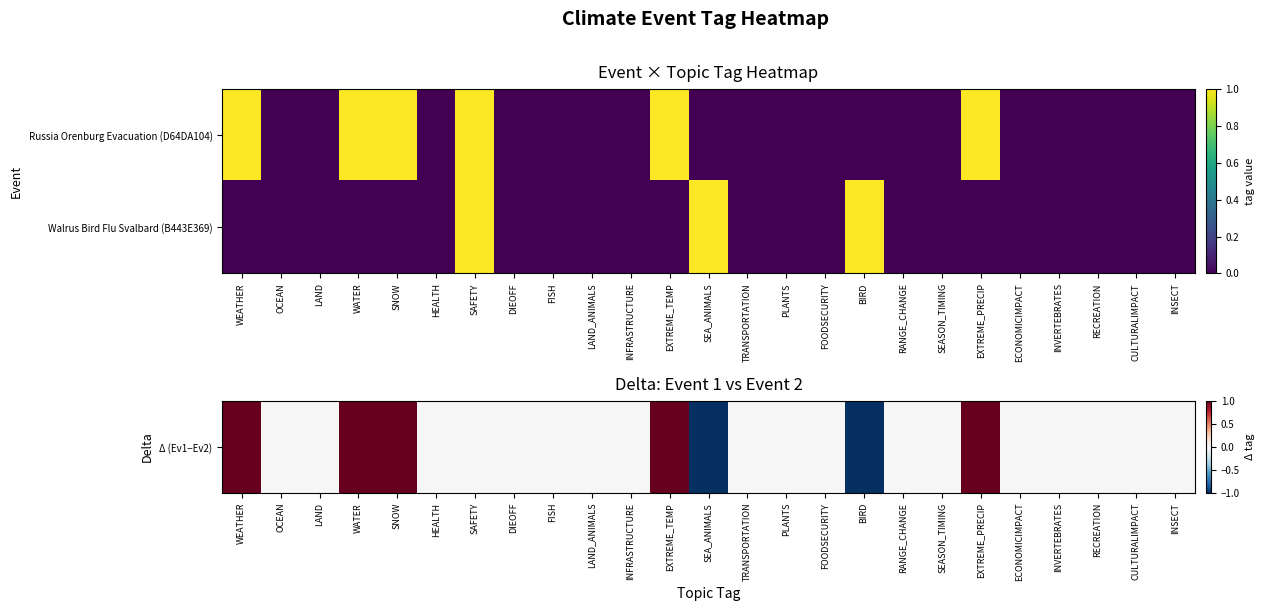

Rank the series at INSECT from lowest to highest value.

Δ (Ev1−Ev2), Walrus Bird Flu Svalbard (B443E369)